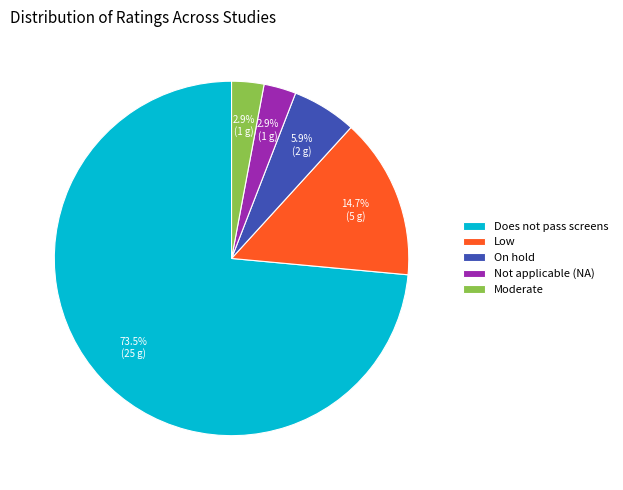

Is the sum of Low and Does not pass screens greater than half?

Yes